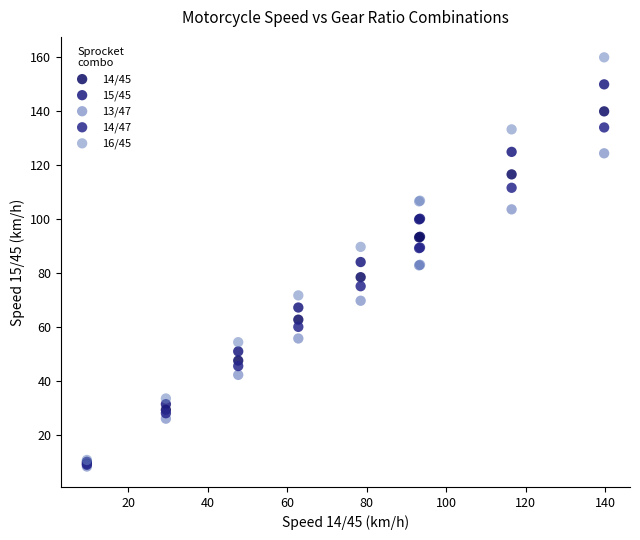

Which series contains the highest Y value?

16/45